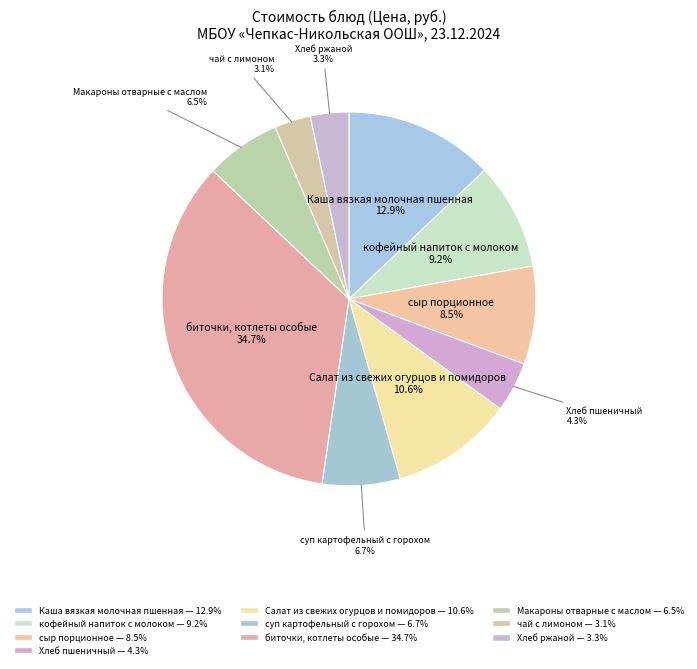

How many segments does this pie chart have?

10